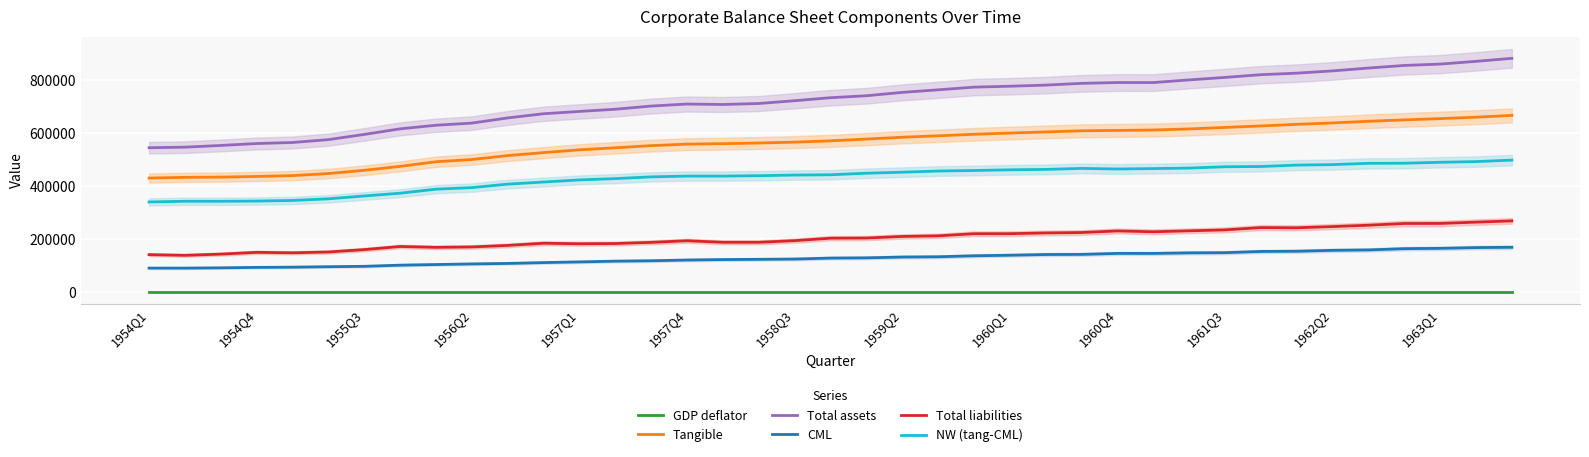

How many lines are shown in the chart?

6